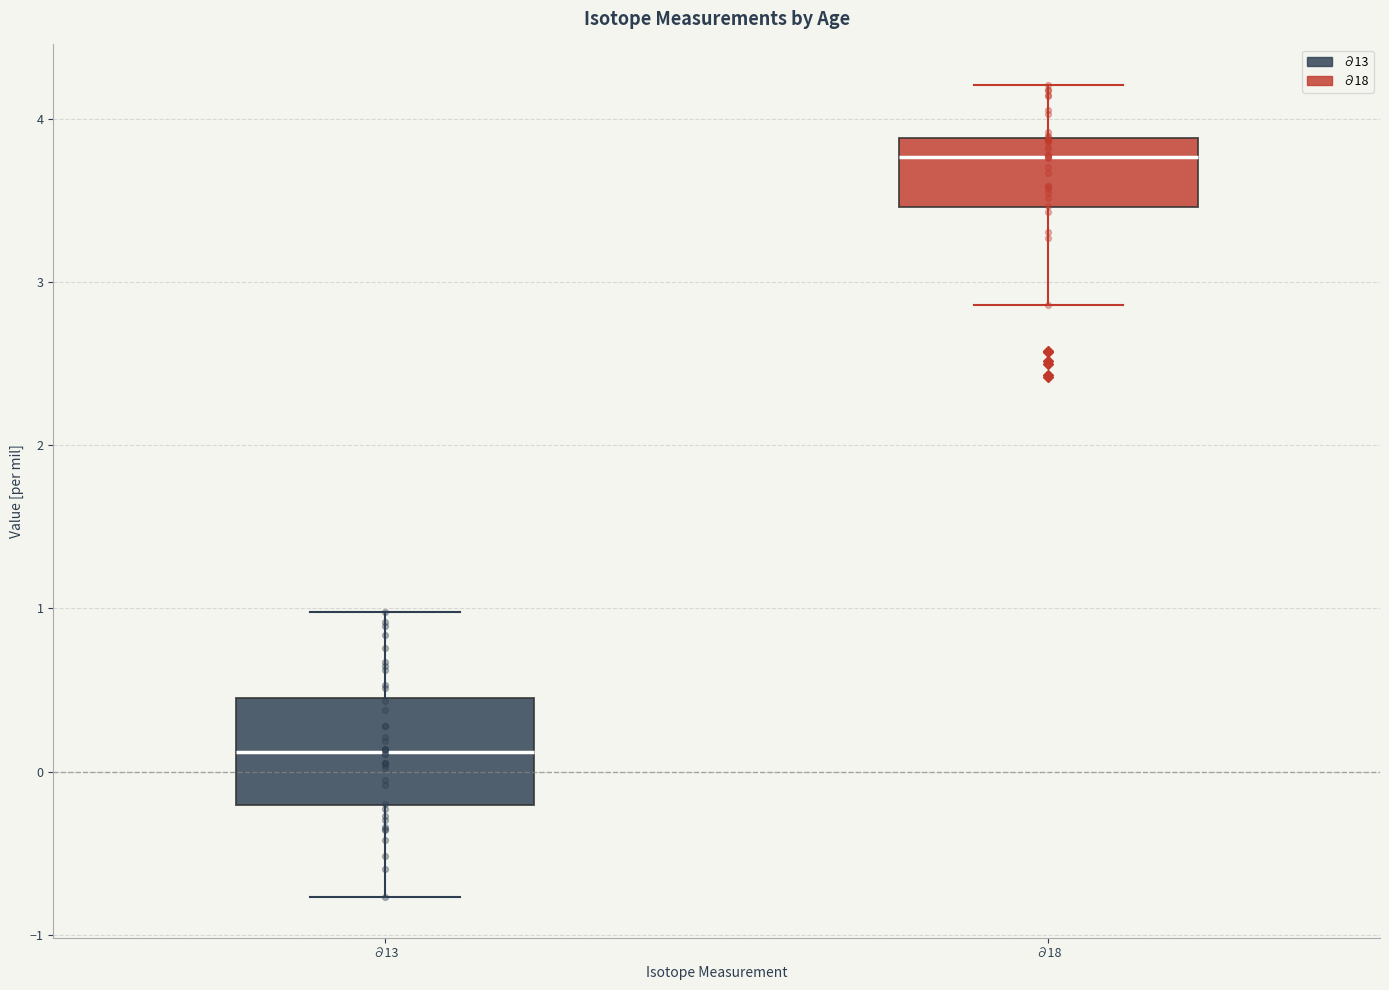

Where is the upper edge of the box for ∂18 on the y-axis? The values are not printed on the chart, so give them approximately, as read against the axis.

3.9